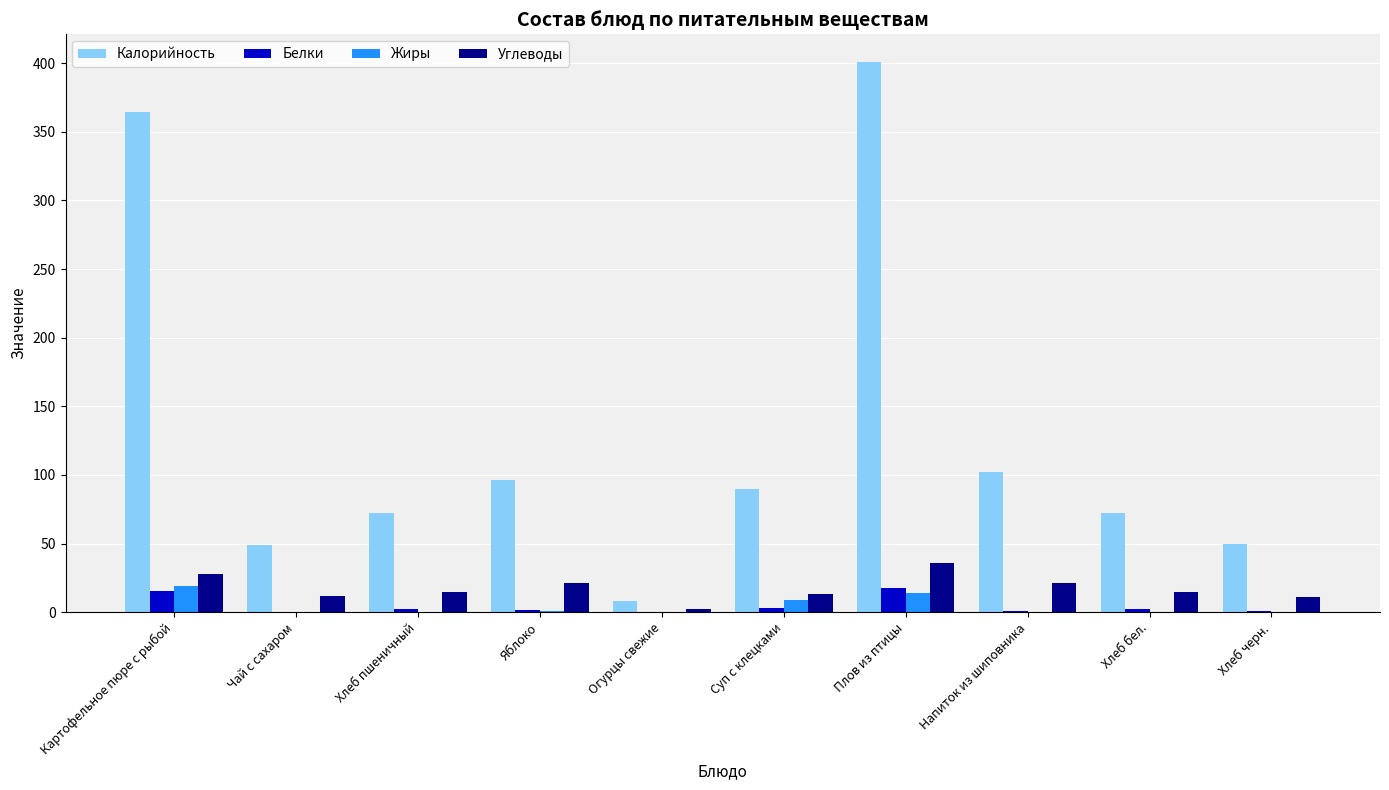

Count the number of categories in the chart.

10